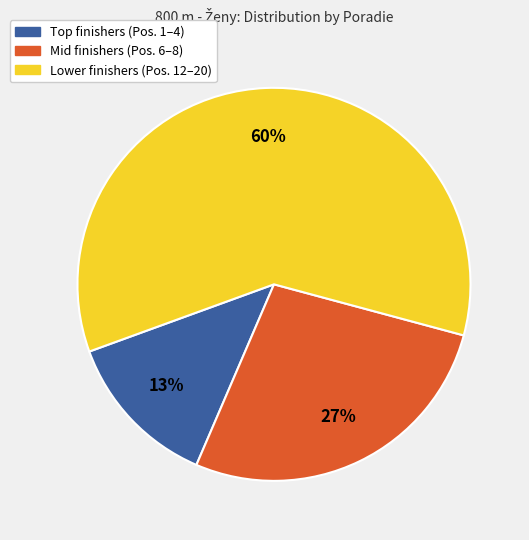

Is there a majority slice in this chart?

Yes